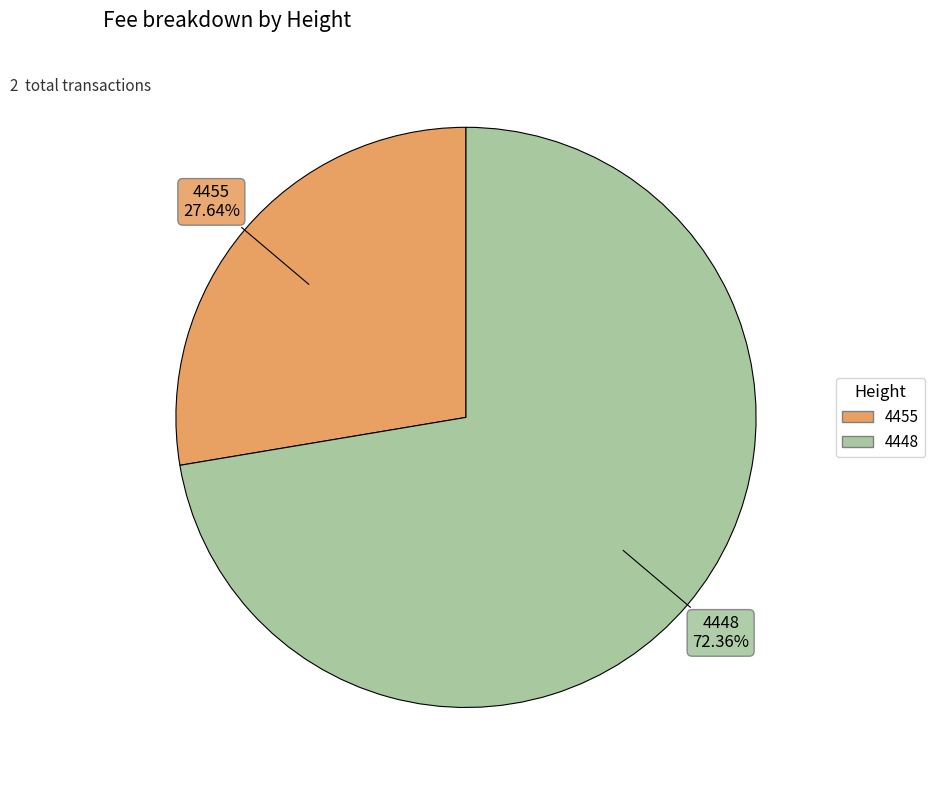

Which category has the biggest portion of the pie?

4448